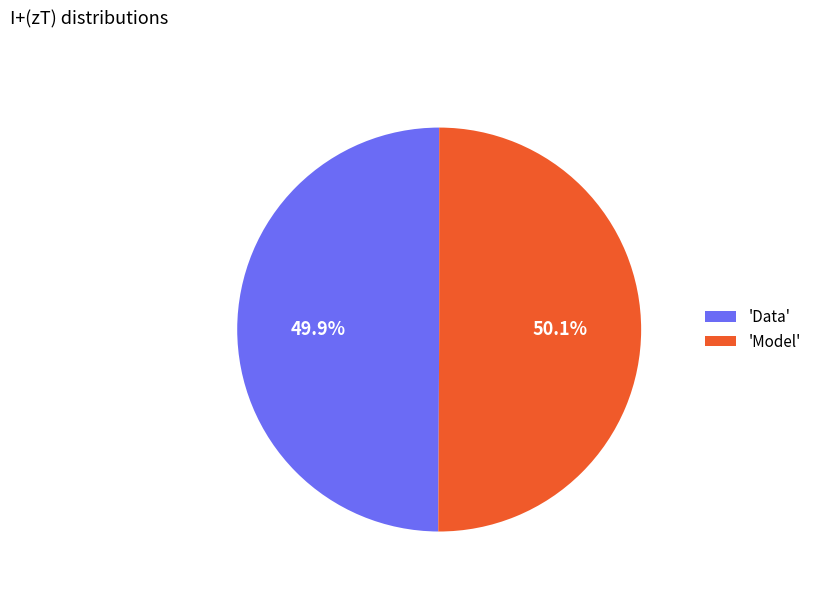

What percentage do 'Data' and 'Model' together represent?

100.0%